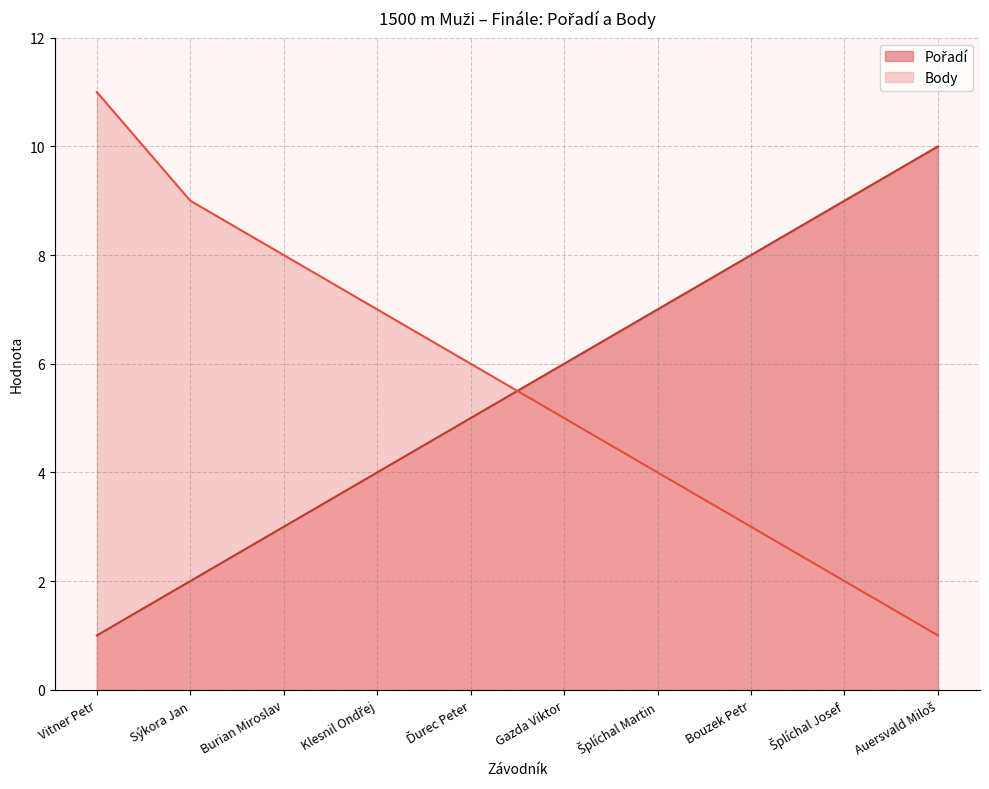

What is the maximum value shown in the chart?

11